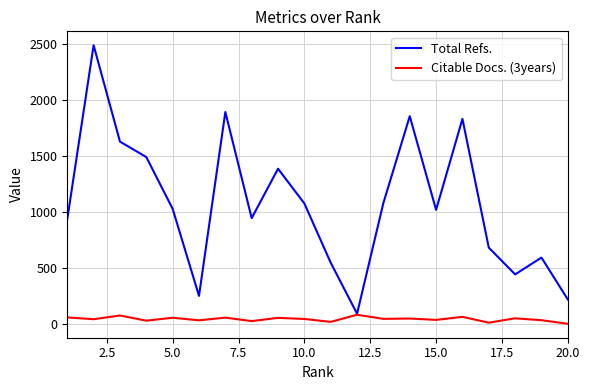

How many distinct data groups are displayed?

2